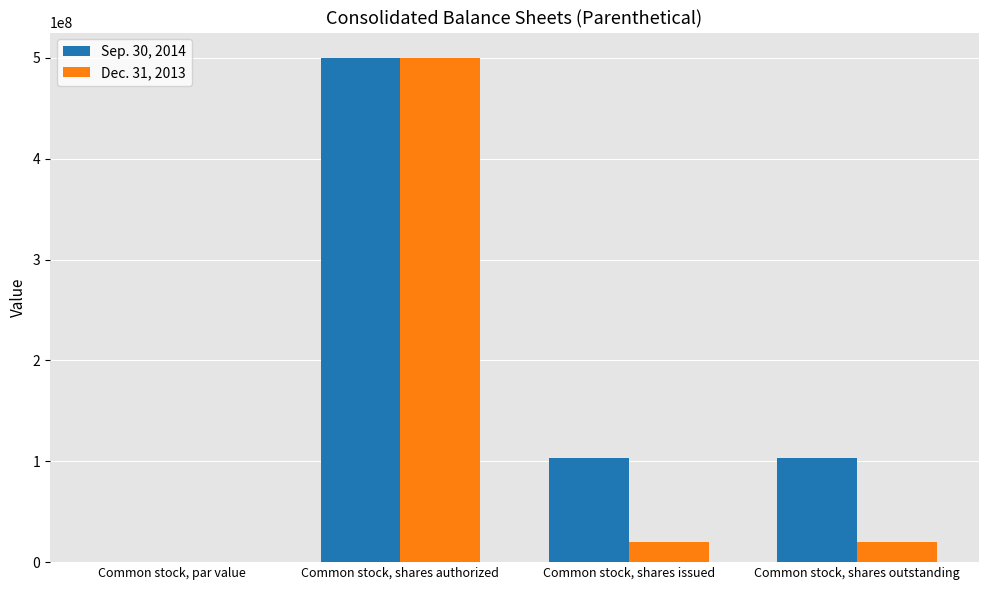

At which category is the sum across all series the highest?

Common stock, shares authorized